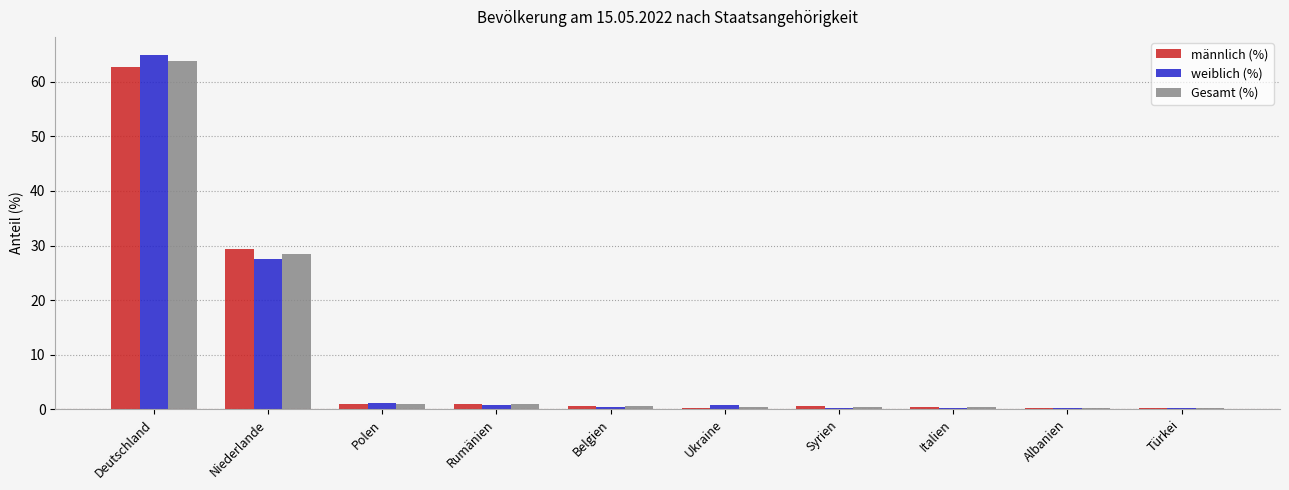

The value of weiblich (%) at Ukraine is 0.7. True or false?

True